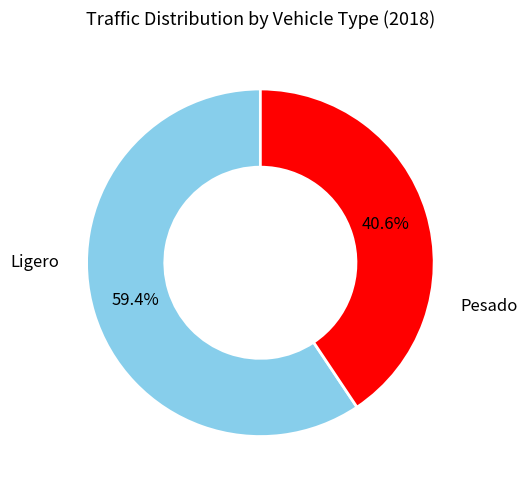

Does any single category account for the majority?

Yes